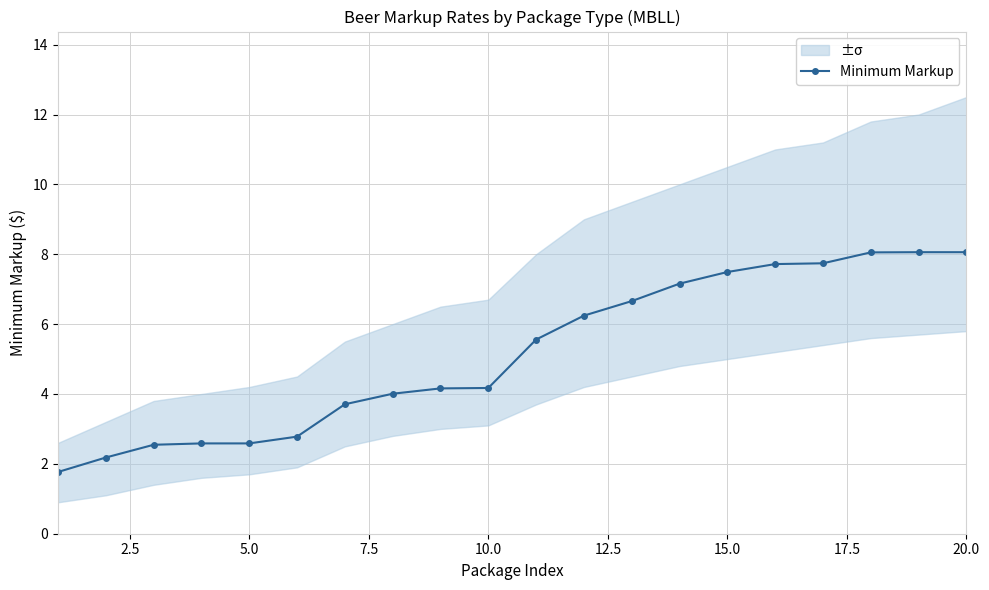

True or false: Minimum Markup has more than 0 interior local peaks.

True